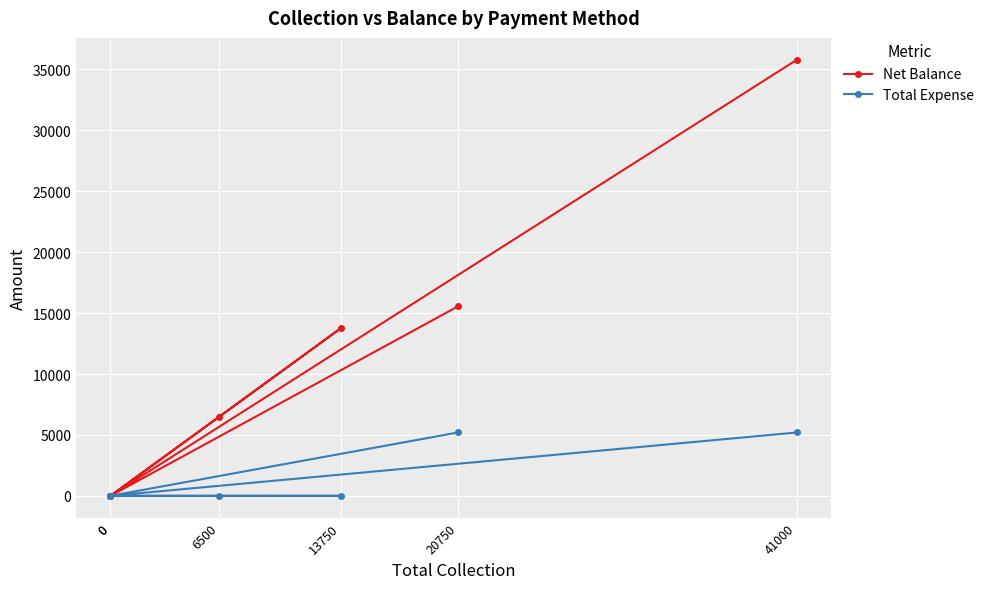

Which series has the largest total across all categories?

Net Balance